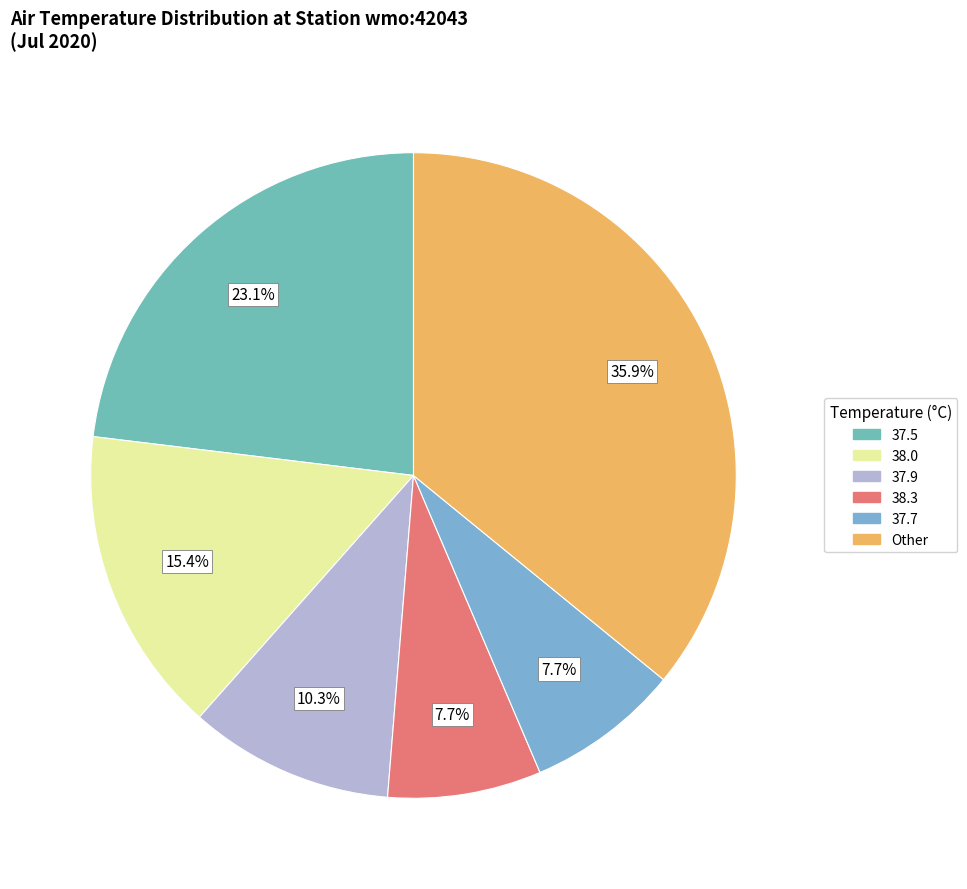

Is there any slice that represents more than half of the pie?

No